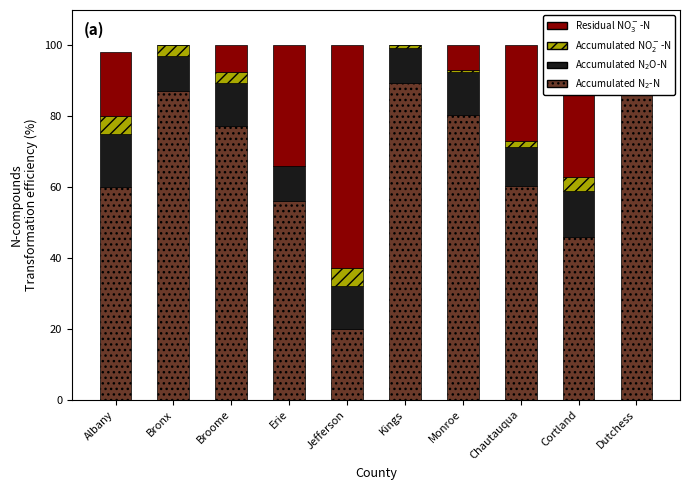

Which has a higher value, Erie or Jefferson?

Erie